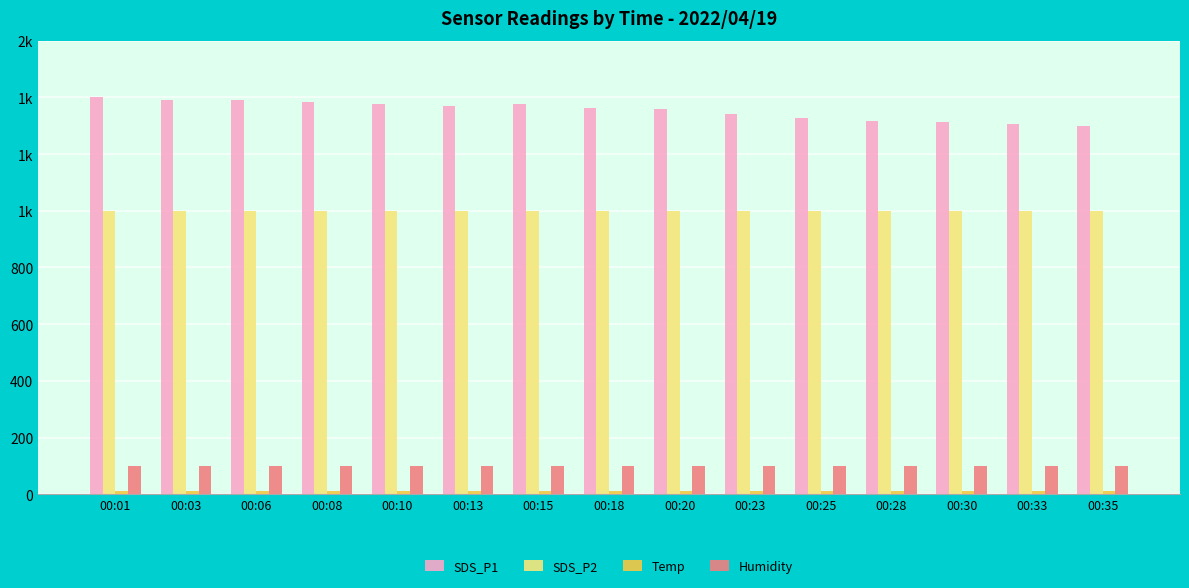

Reading right to left, list all the values displayed in this chart.

SDS_P1: 00:35=1299.6	00:33=1304.6	00:30=1313.4	00:28=1316.6	00:25=1326.9	00:23=1340.9	00:20=1357.5	00:18=1363.1	00:15=1375.3	00:13=1369.5	00:10=1376.4	00:08=1382.0	00:06=1391.4	00:03=1390.2	00:01=1400.1
SDS_P2: 00:35=999.9	00:33=999.9	00:30=999.9	00:28=999.9	00:25=999.9	00:23=999.9	00:20=999.9	00:18=999.9	00:15=999.9	00:13=999.9	00:10=999.9	00:08=999.9	00:06=999.9	00:03=999.9	00:01=999.9
Temp: 00:35=10.9	00:33=10.9	00:30=11.0	00:28=11.0	00:25=11.1	00:23=11.0	00:20=11.0	00:18=11.0	00:15=11.1	00:13=11.1	00:10=11.2	00:08=11.1	00:06=11.1	00:03=11.2	00:01=11.1
Humidity: 00:35=99.9	00:33=99.9	00:30=99.9	00:28=99.9	00:25=99.9	00:23=99.9	00:20=99.9	00:18=99.9	00:15=99.9	00:13=99.9	00:10=99.9	00:08=99.9	00:06=99.9	00:03=99.9	00:01=99.9